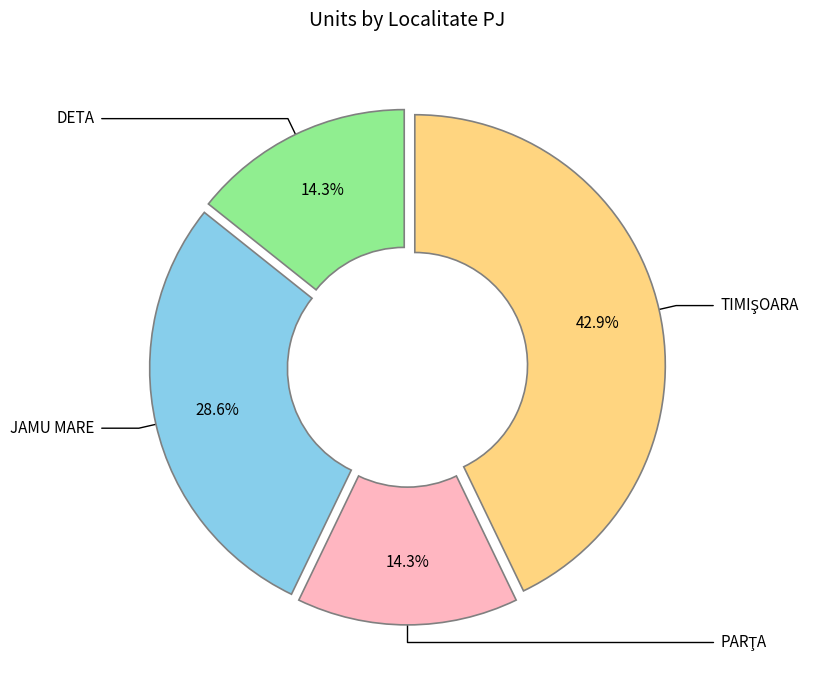

Is there a majority slice in this chart?

No